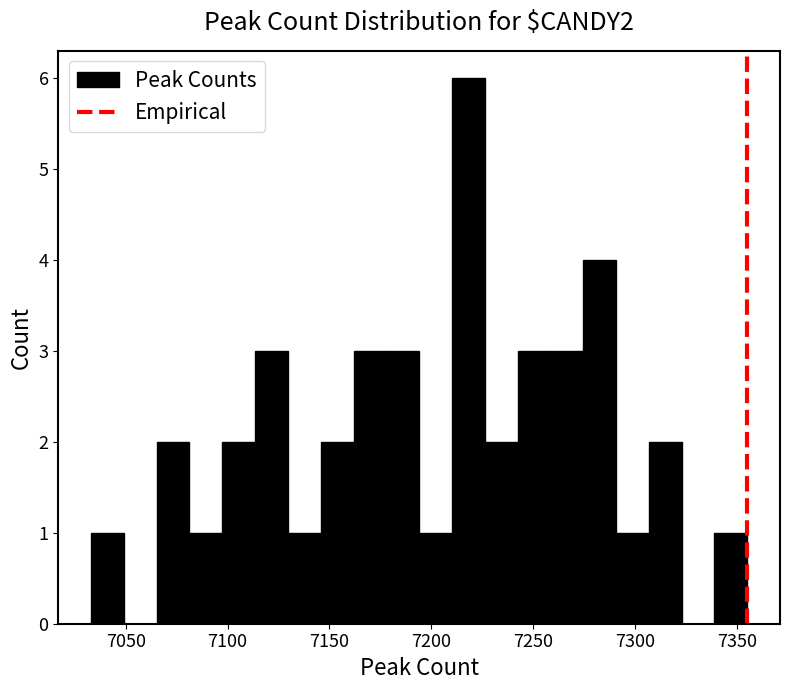

Read against the x-axis, roughly where is the centre of the tallest bar?

7220